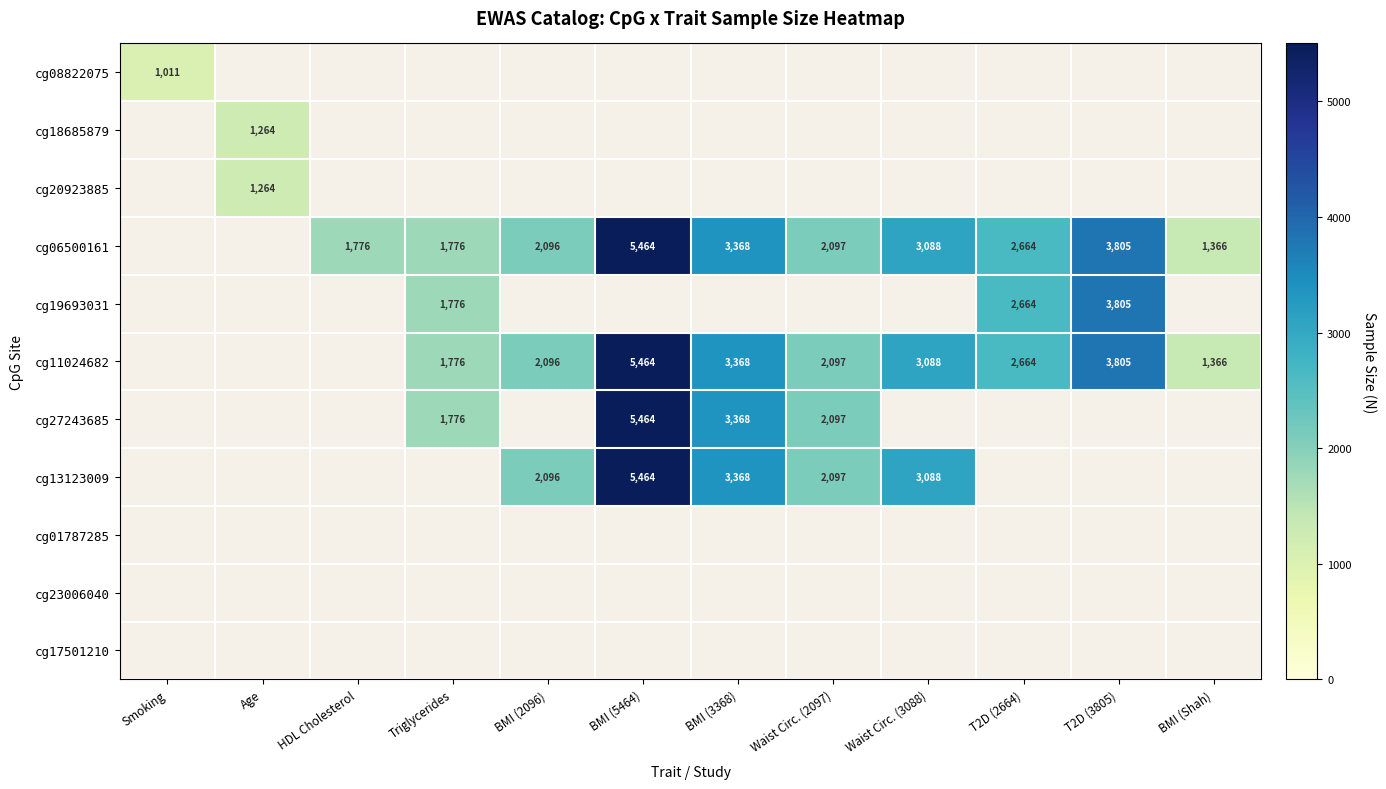

Which has a higher value, BMI (2096) or Age?

BMI (2096)